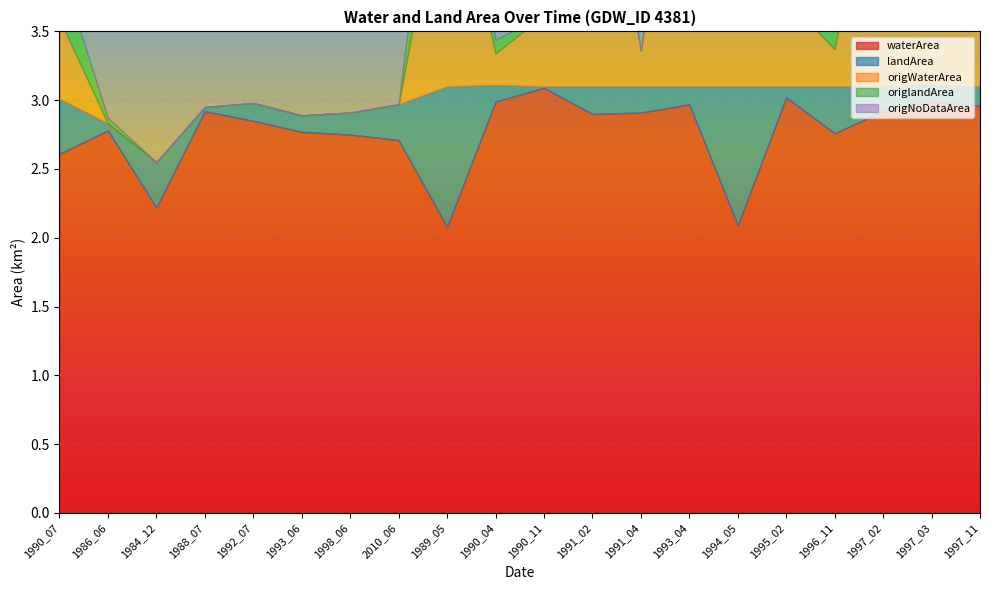

What is the sum of the waterArea values at 1990_11 and 1990_04?

6.1